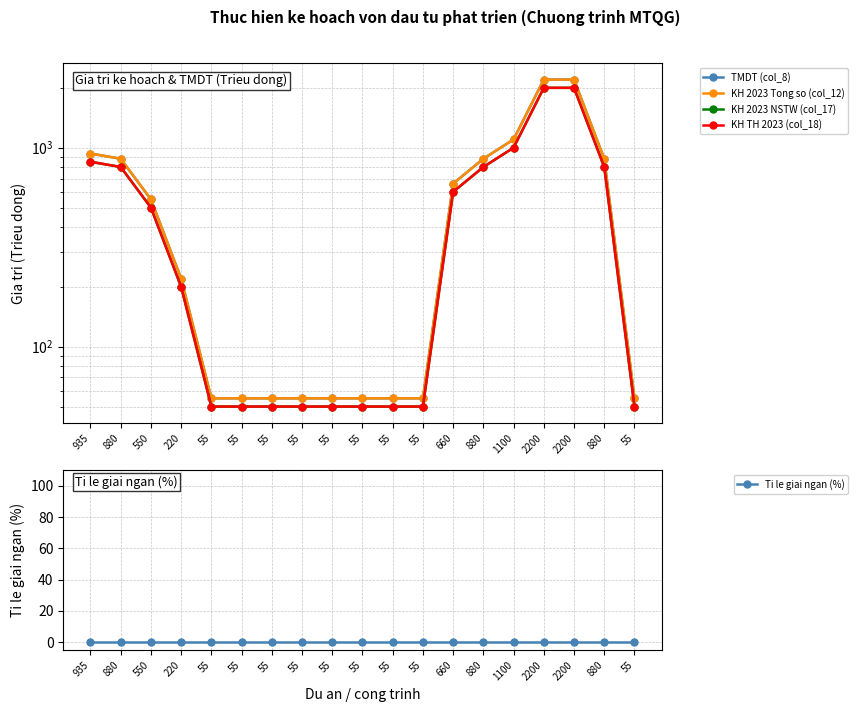

What is the average value of the KH TH 2023 (col_18) series?

526